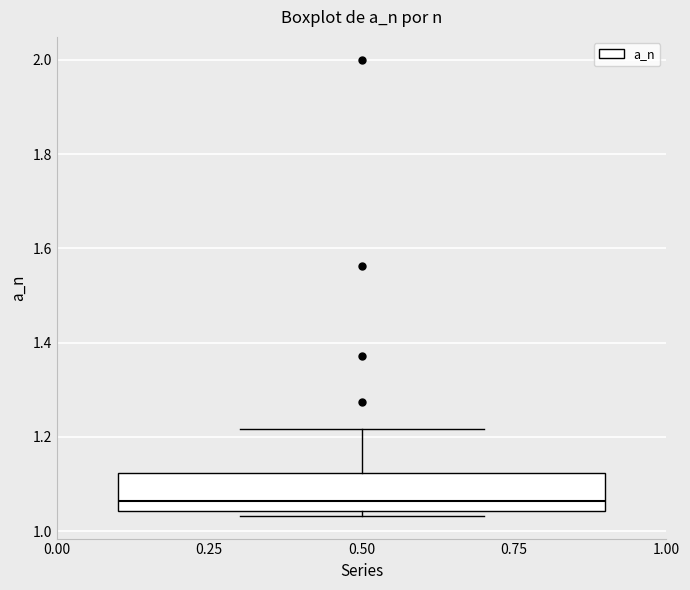

Read this box plot against the y-axis: the position of the median line, the range covered by the box, and the ends of both whiskers. The values are not printed on the chart, so give them approximately, as read against the axis.

median 1.06, box 1.04 to 1.12, whiskers 1.04 (just below the box's lower edge) to 1.22